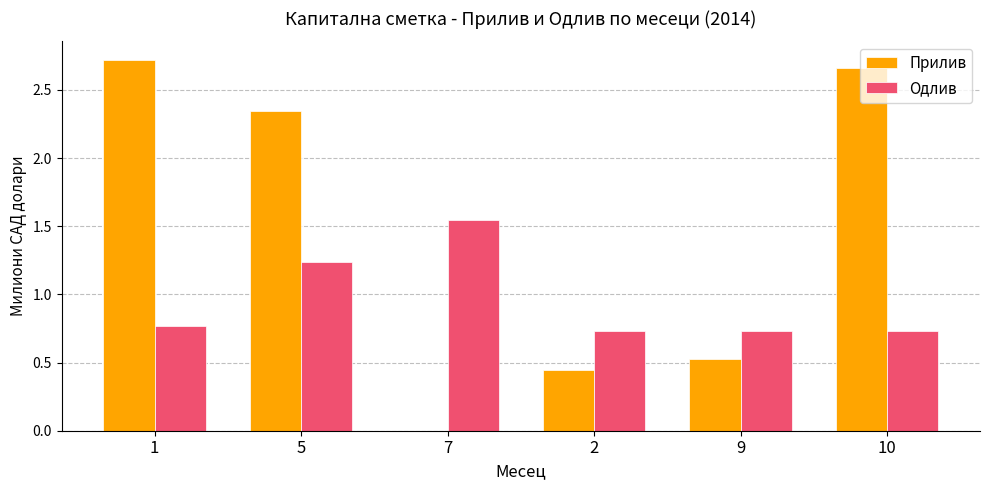

Between 1 and 9, which series saw the biggest shift?

Прилив